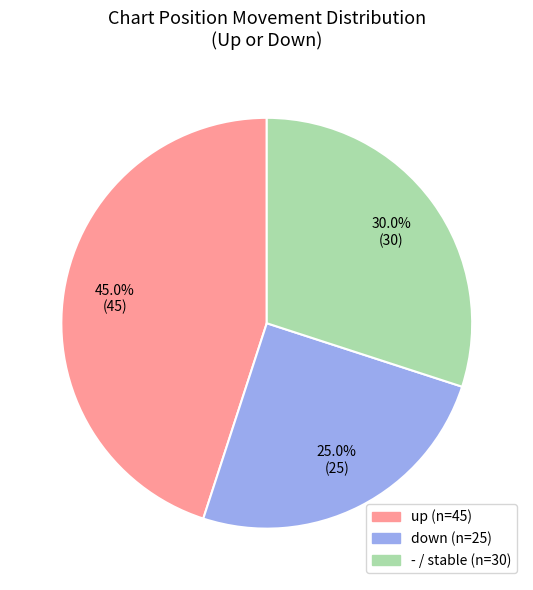

Is there any slice that represents more than half of the pie?

No